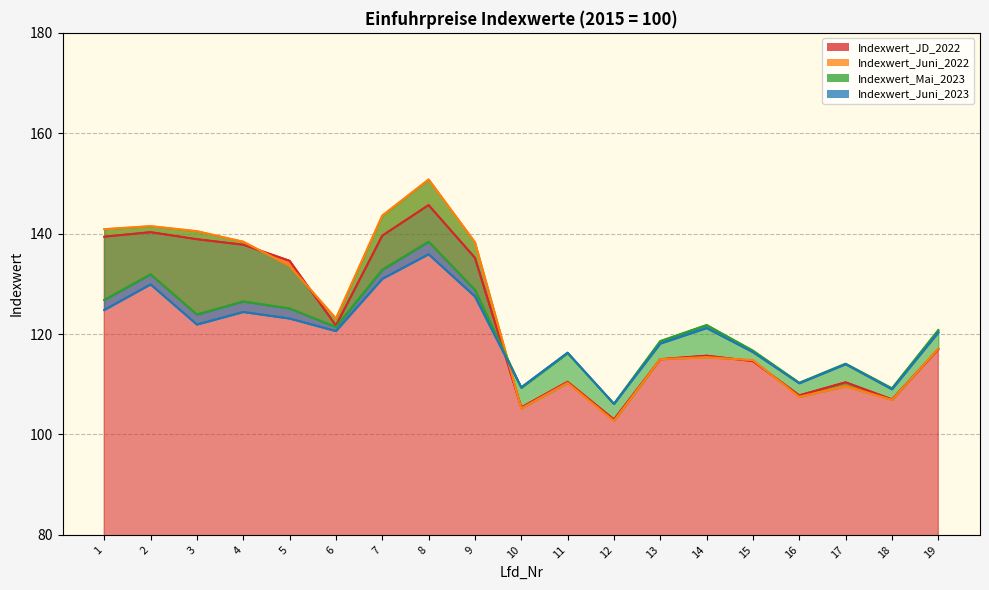

In Indexwert_Juni_2023, how many points are lower than both neighbors (excluding endpoints)?

6